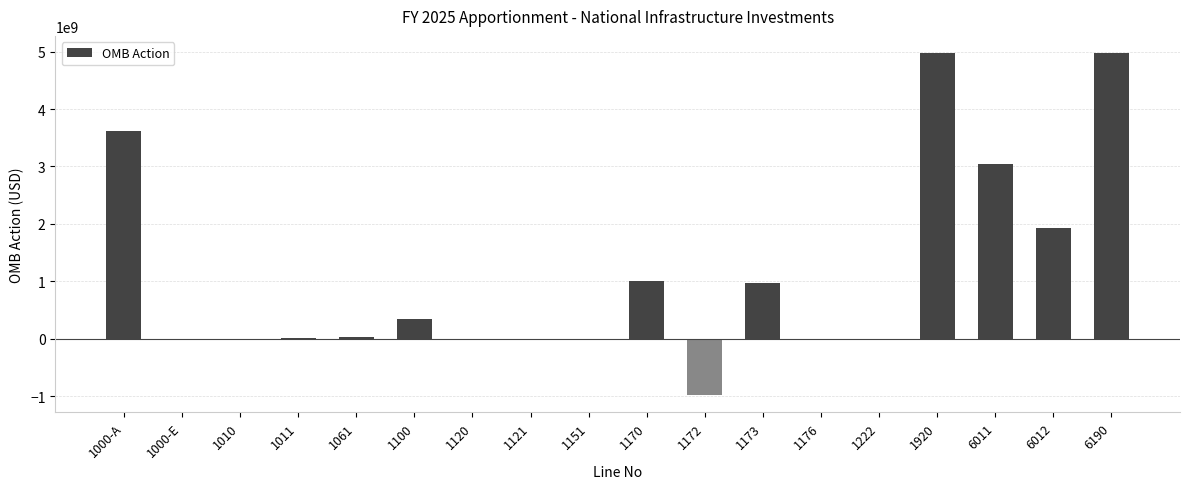

The value at 1173 is 507128072. True or false?

False